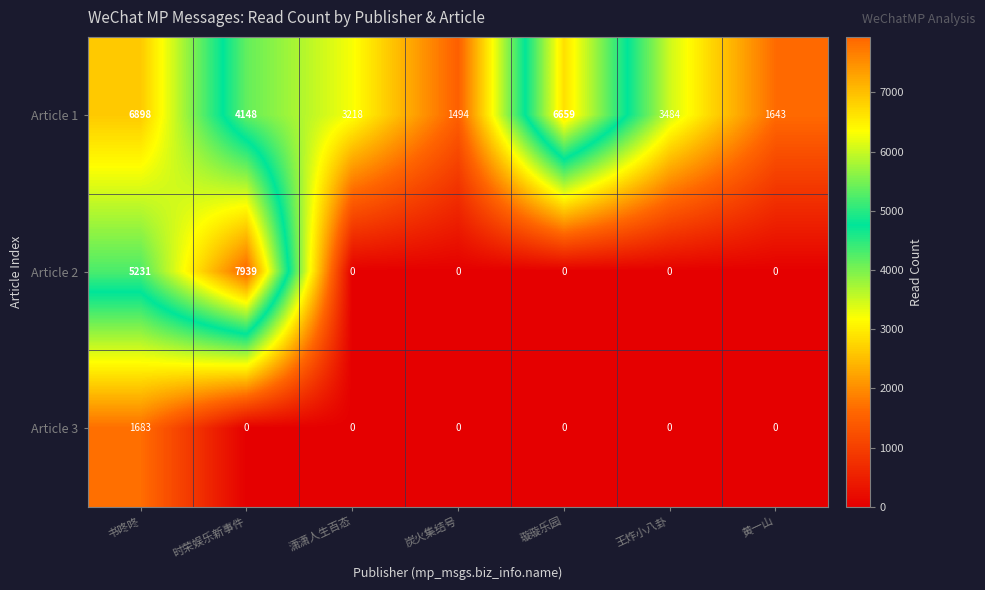

Is it true that Article 3 equals -615 at 王炸小八卦?

False